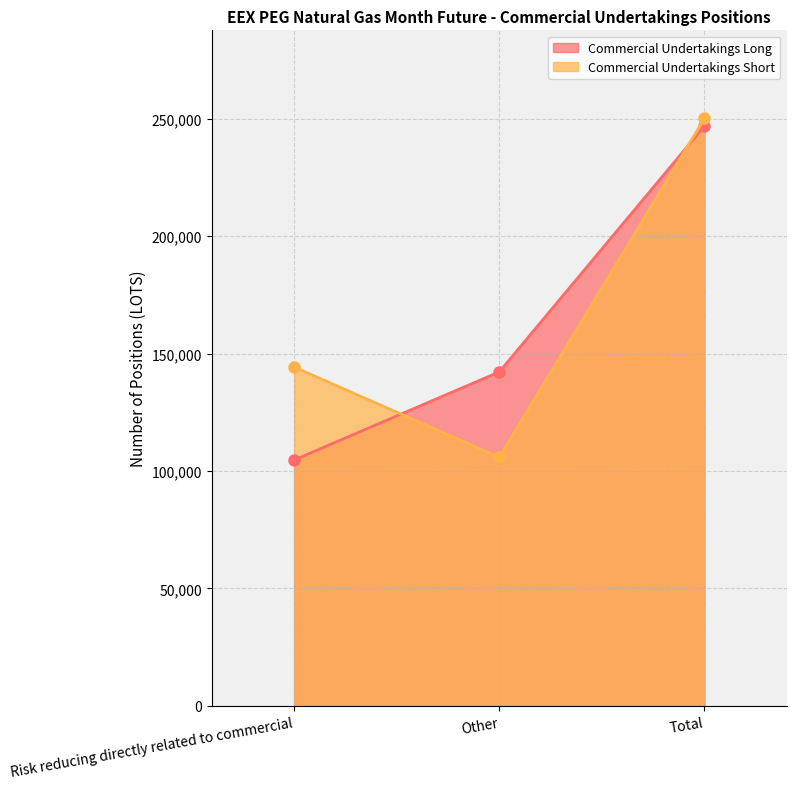

What are all the series names shown in the legend?

Commercial Undertakings Long, Commercial Undertakings Short